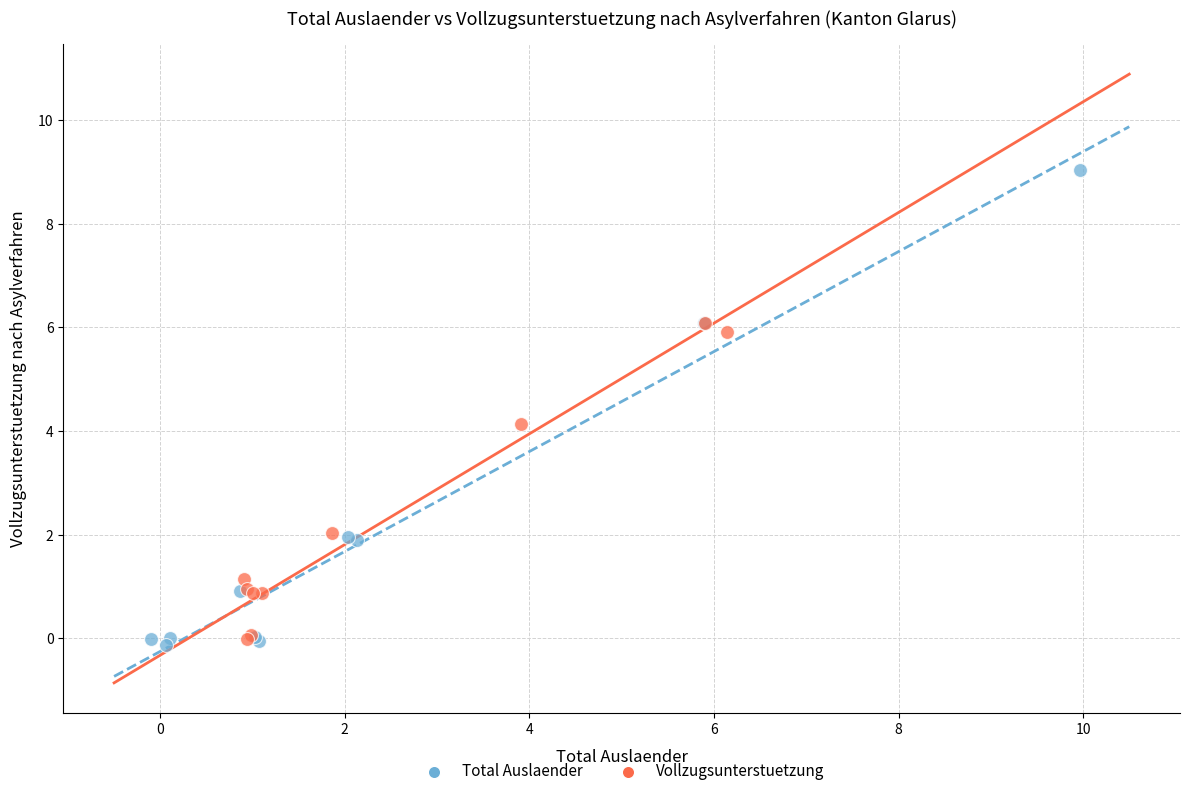

Which series has the largest Y range (max minus min)?

Total Auslaender